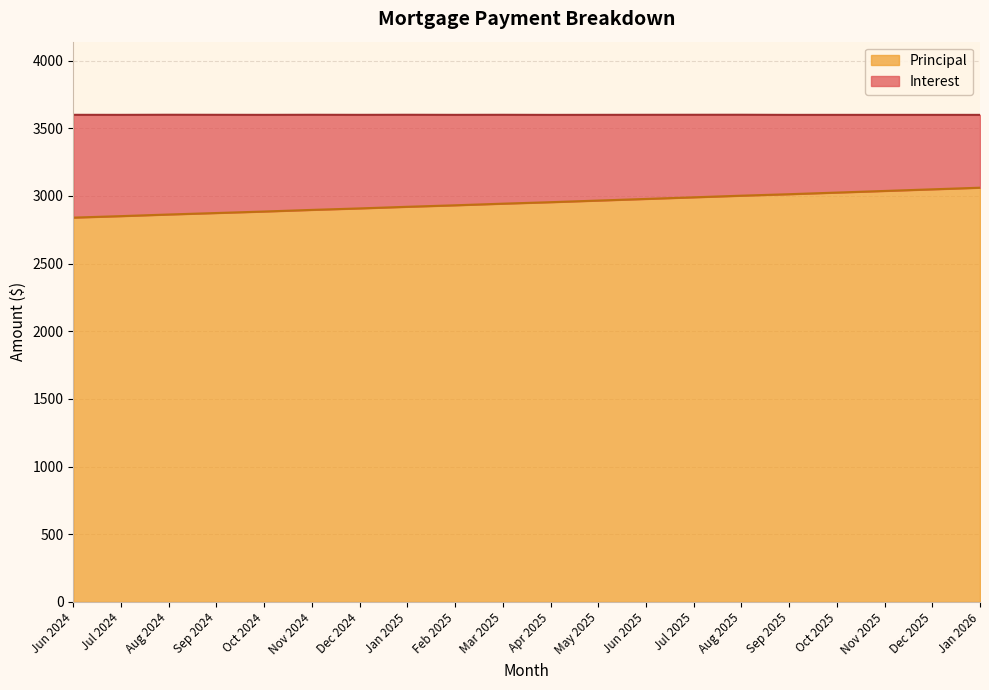

What is the sum of all values?

58987